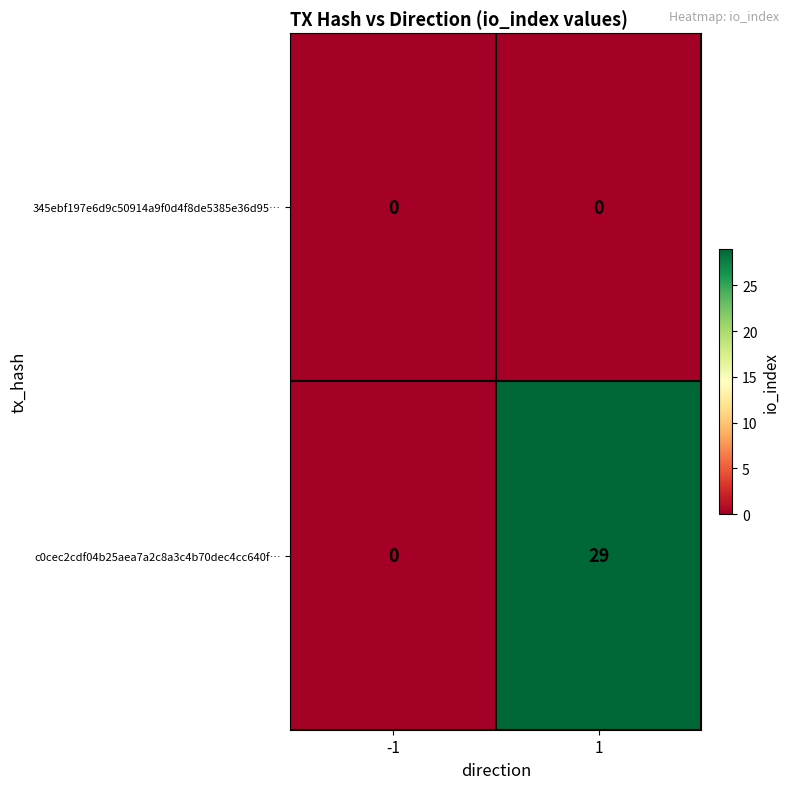

Which series has the widest spread of values?

c0cec2cdf04b25aea7a2c8a3c4b70dec4cc640f…